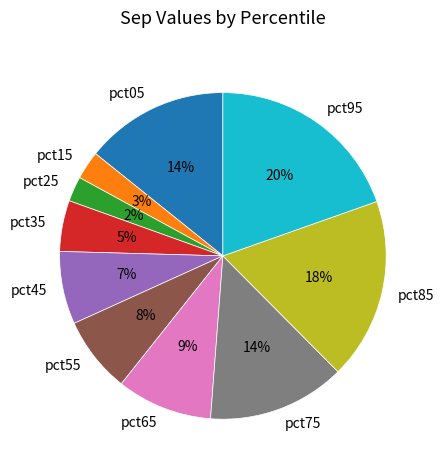

To the nearest percent, what is the average slice percentage?

10%